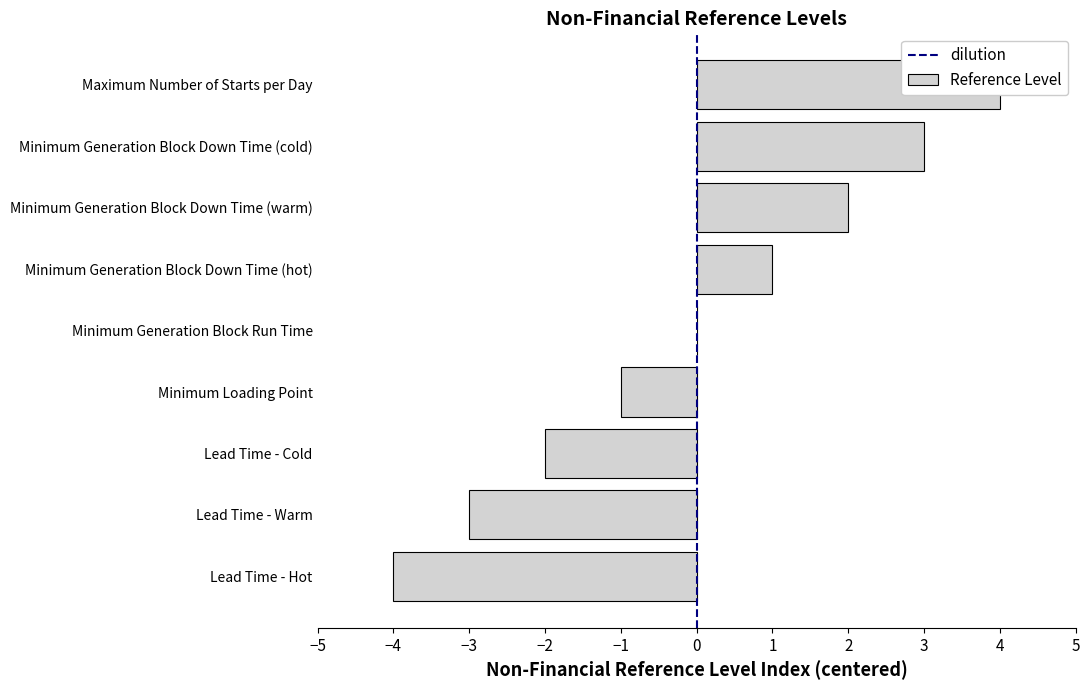

How many values are between -2 and 2?

5